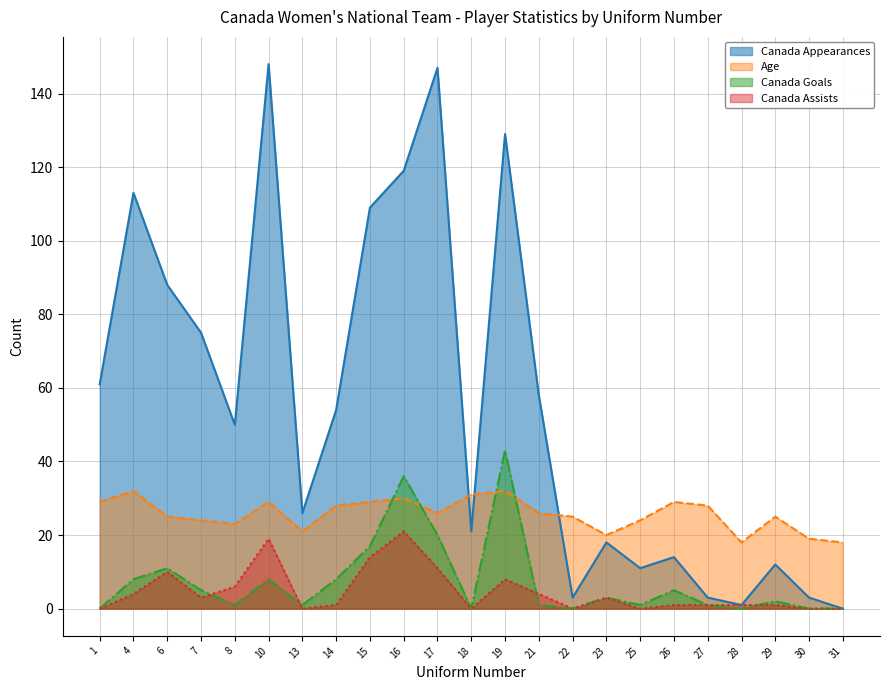

List the labels in order of Canada Goals value, largest first.

19, 16, 17, 15, 6, 4, 10, 14, 7, 26, 23, 29, 8, 13, 21, 25, 27, 1, 18, 22, 28, 30, 31